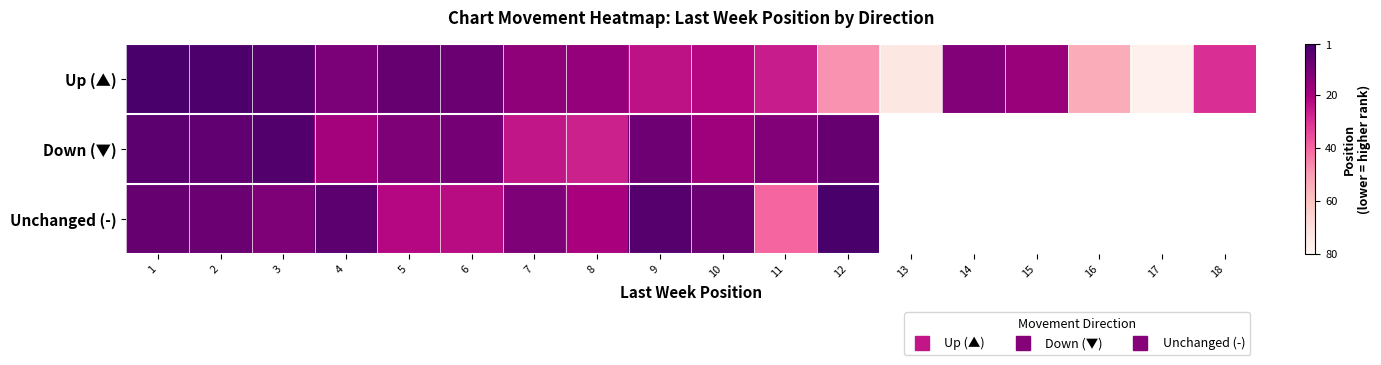

Which has a higher value, 11 or 7?

11